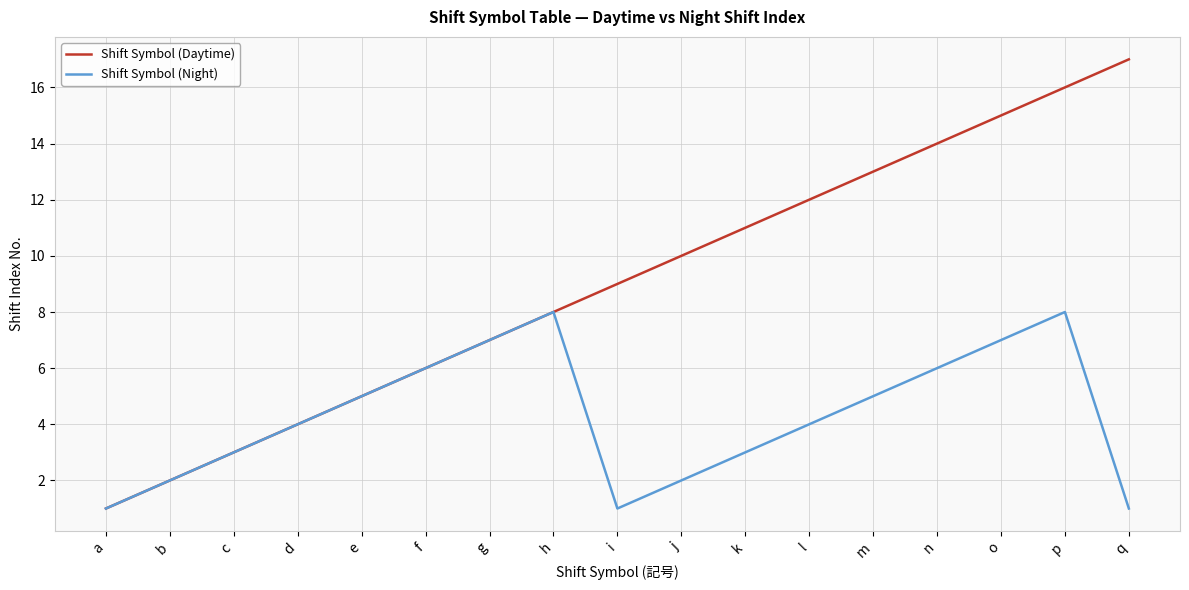

Rank the series by their maximum value, from highest to lowest.

Shift Symbol (Daytime), Shift Symbol (Night)